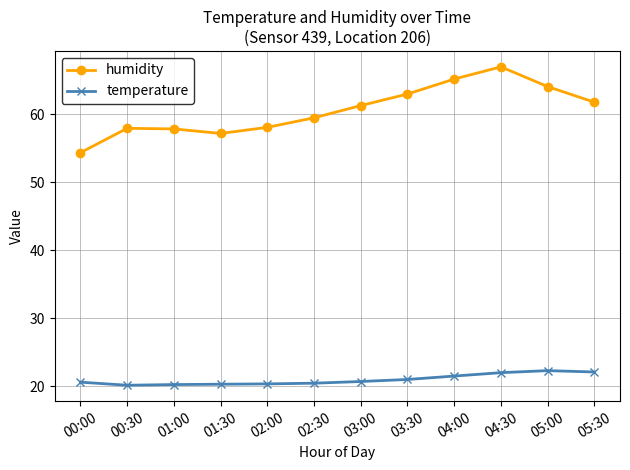

The value of temperature at 05:00 is 22.3. True or false?

True